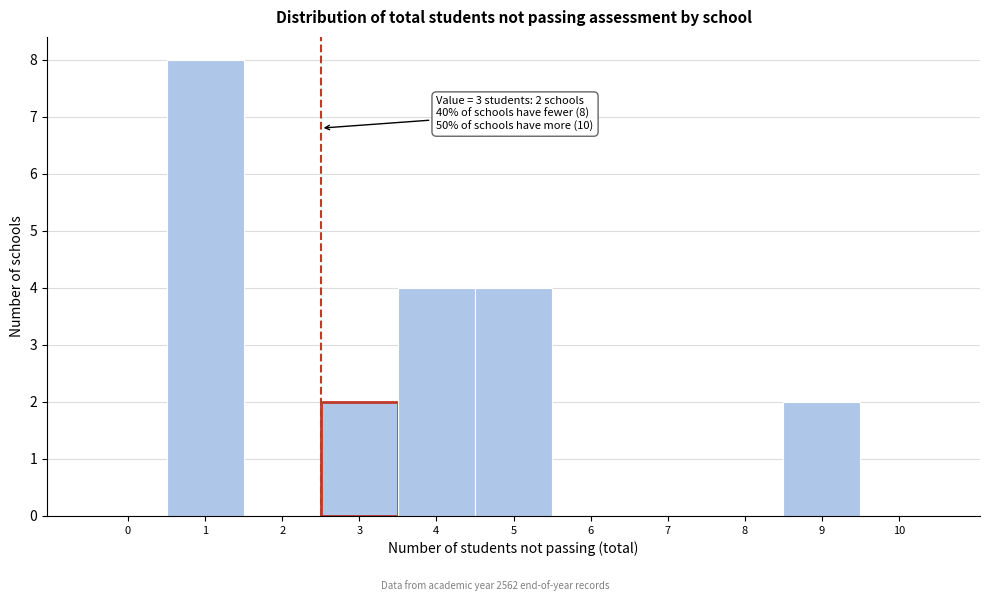

Reading right to left, extract all data points from this chart.

10=0	9=2	8=0	7=0	6=0	5=4	4=4	3=2	2=0	1=8	0=0